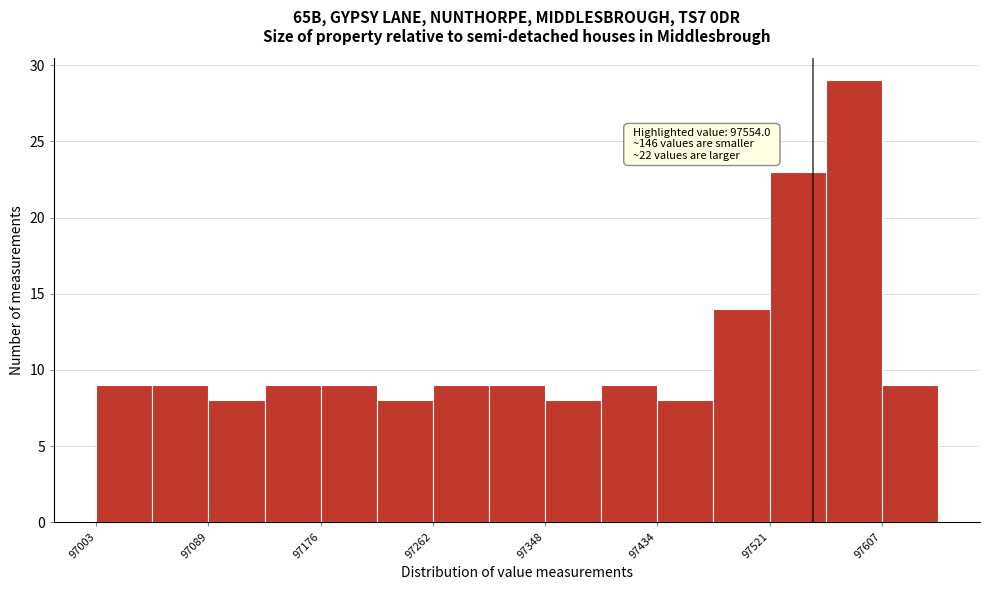

Over which range of the x-axis is the bar tallest?

97560 to 97610